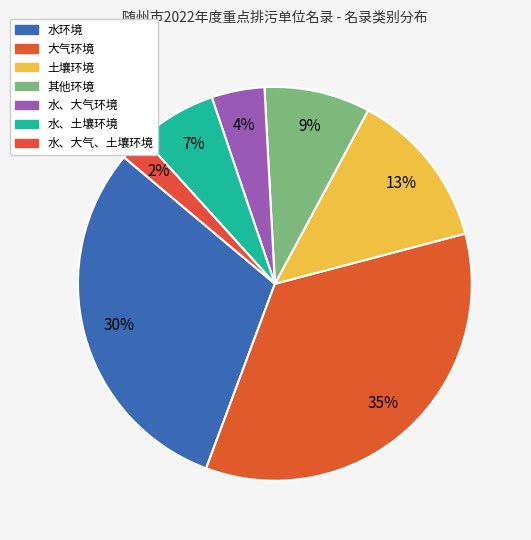

Count the number of slices in the pie.

7